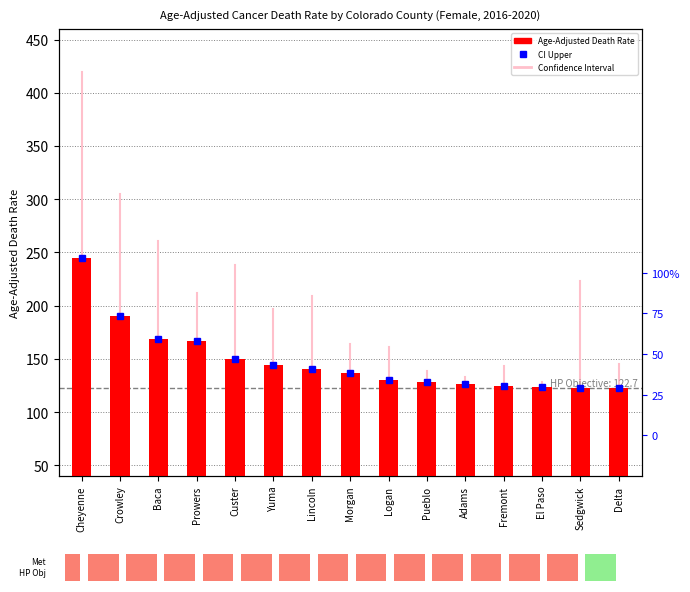

What is the change in value from Yuma to Lincoln?

-3.8